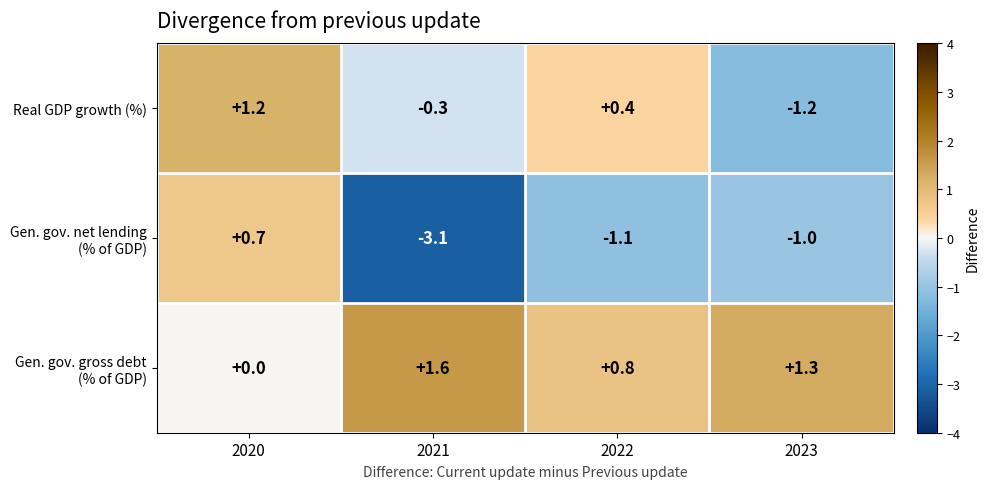

True or false: Real GDP growth (%) has a value of -1.2 at 2023.

True